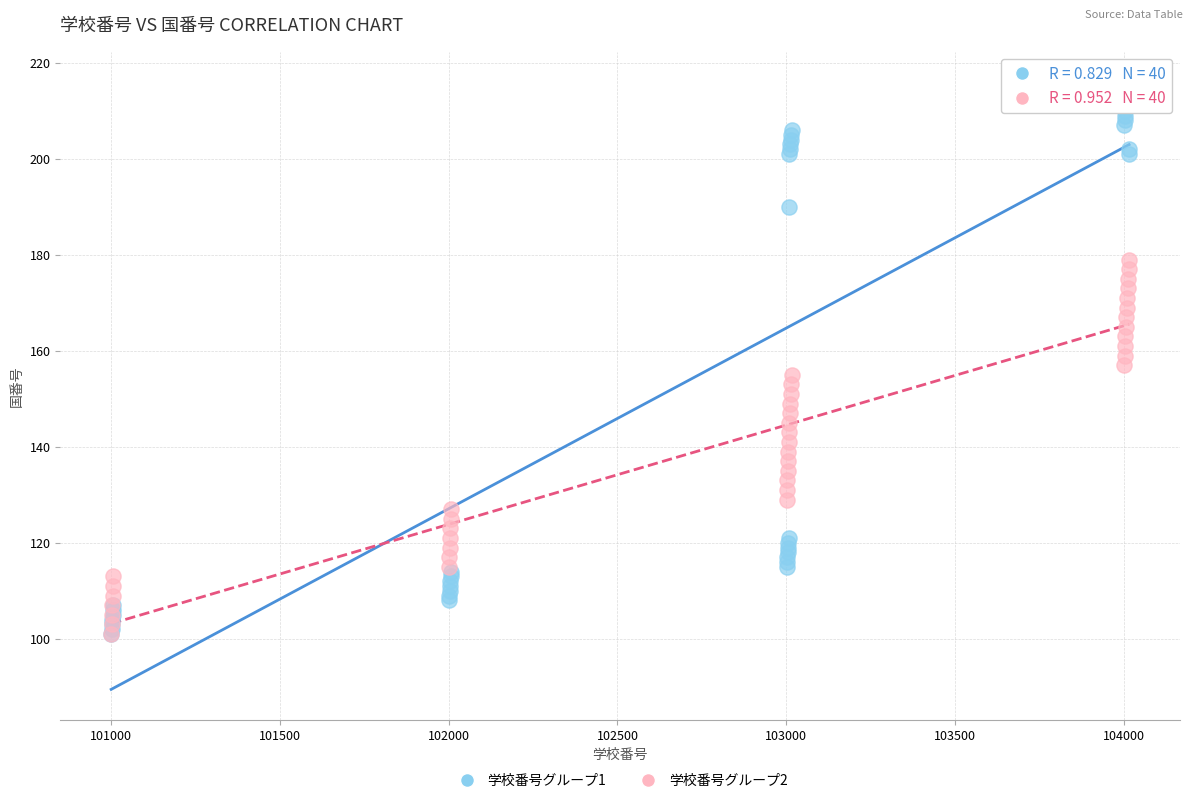

Which series contains the highest Y value?

学校番号グループ1